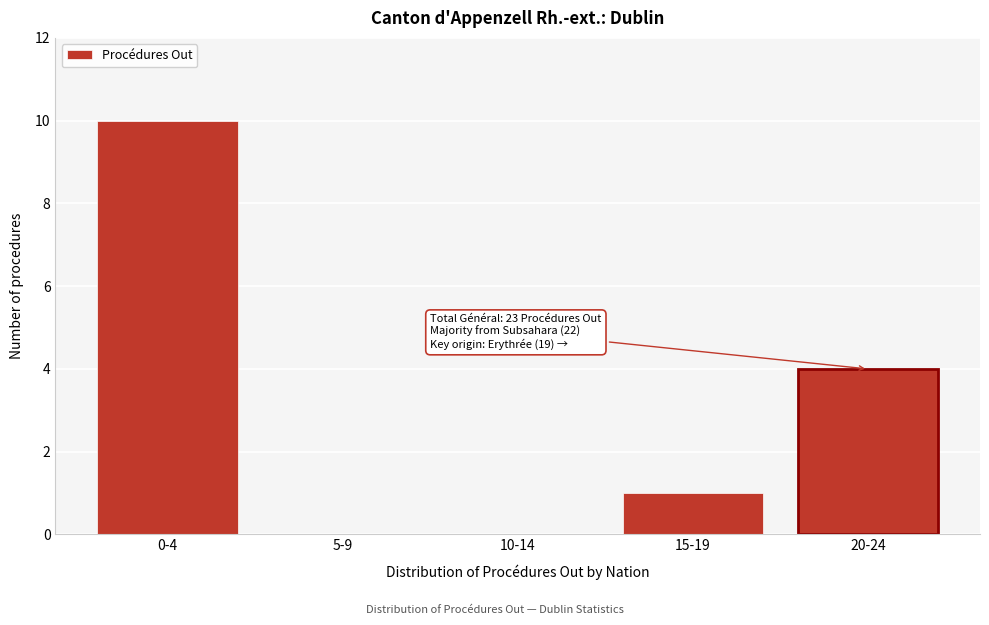

Reading left to right, transcribe all the data shown in this chart.

0-4=10	5-9=0	10-14=0	15-19=1	20-24=4